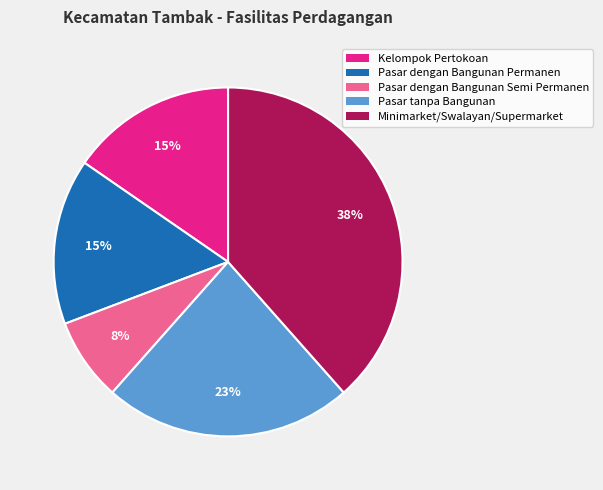

Which slice is the smallest?

Pasar dengan Bangunan Semi Permanen